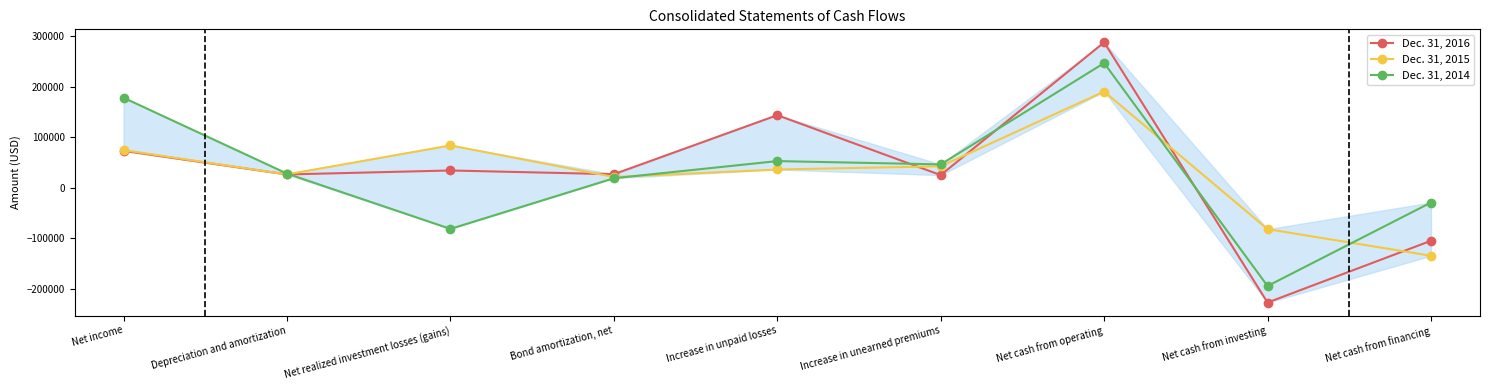

List the series in order of their peak value, highest first.

Dec. 31, 2016, Dec. 31, 2014, Dec. 31, 2015